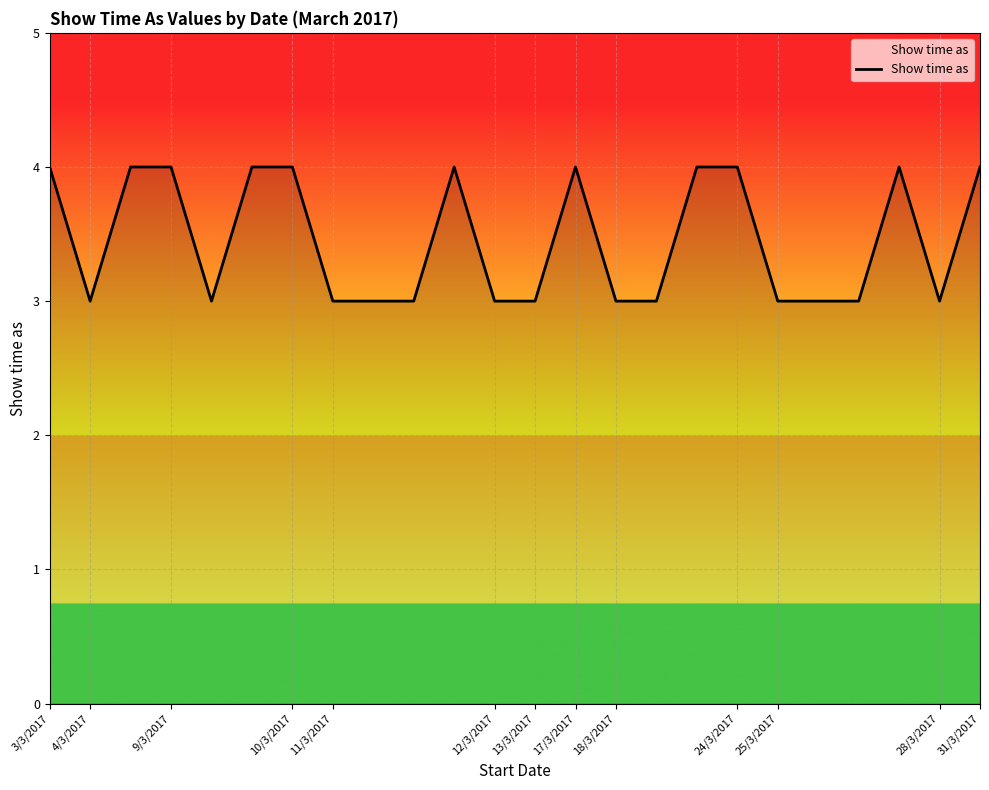

How many lines are shown in the chart?

1